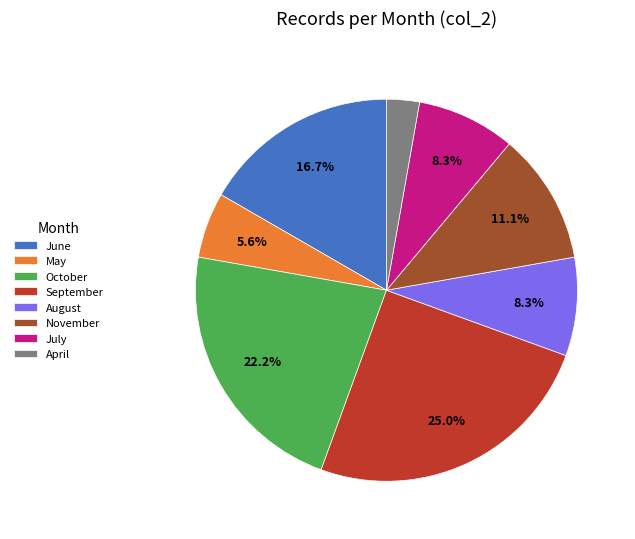

What is the ratio of the value at September to the value at May?

4.5